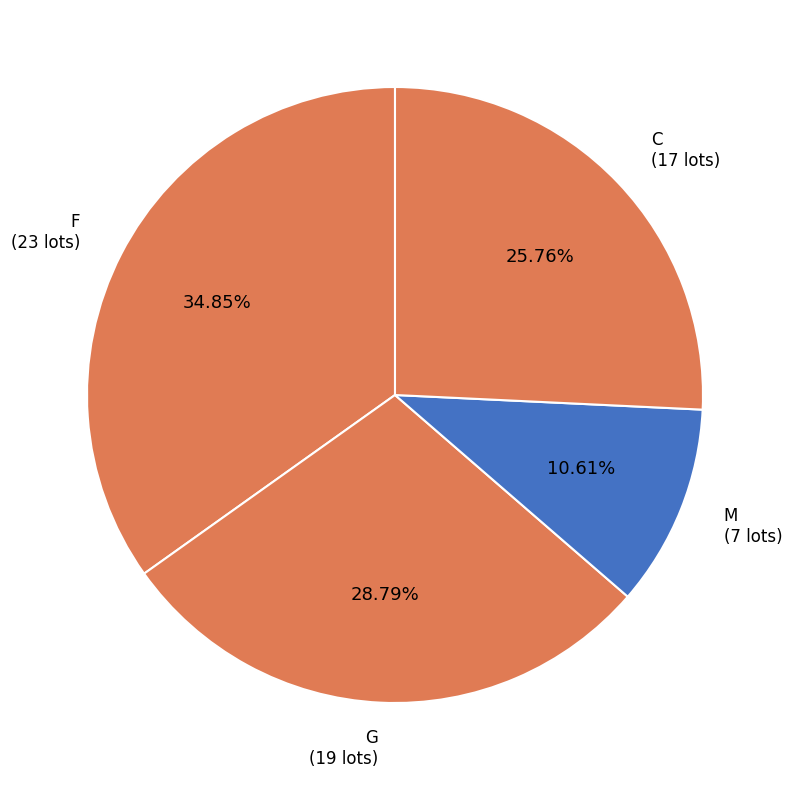

How many slices are in this pie chart?

4